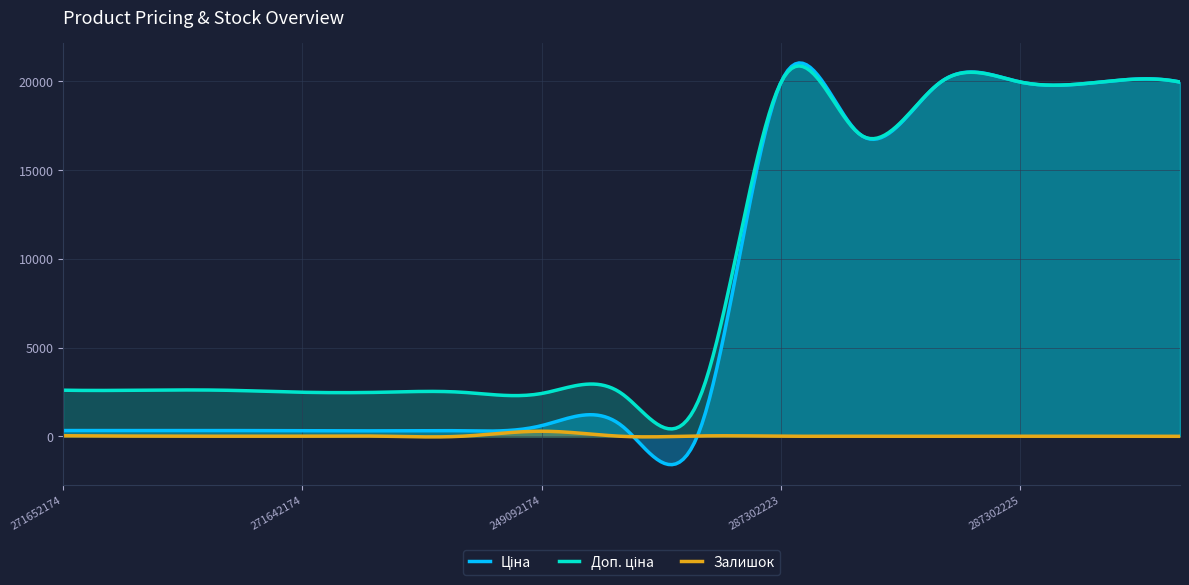

Where is Доп. ціна nearest to the value 11189?

287292222